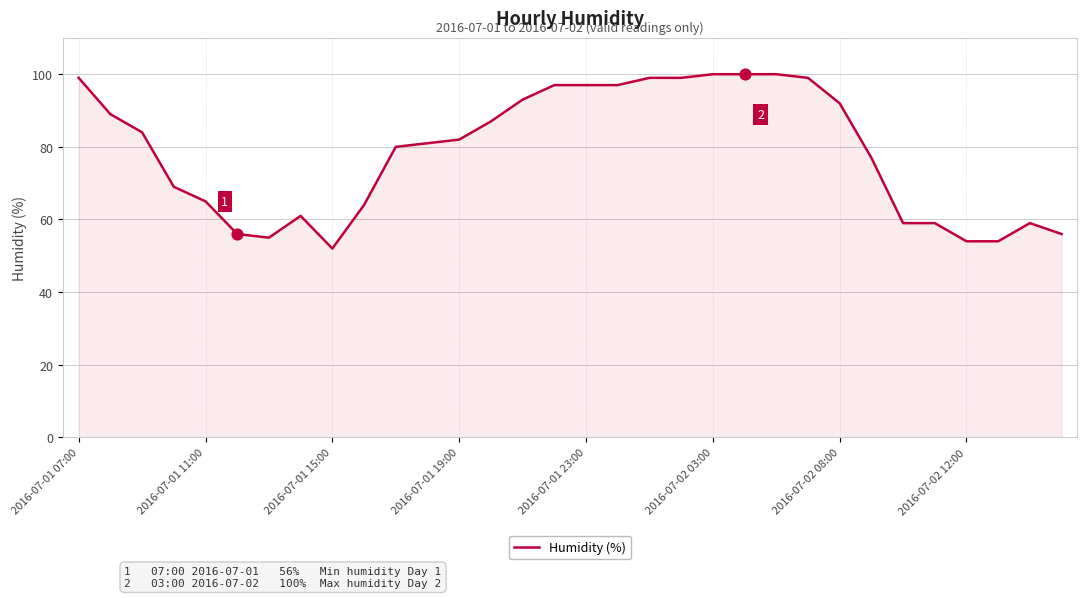

What is the difference between the maximum and minimum values?

48